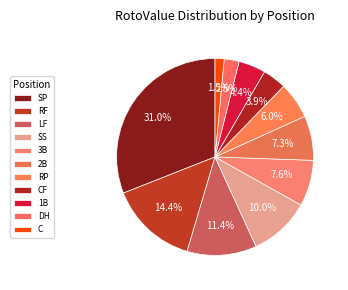

How many slices are in this pie chart?

11